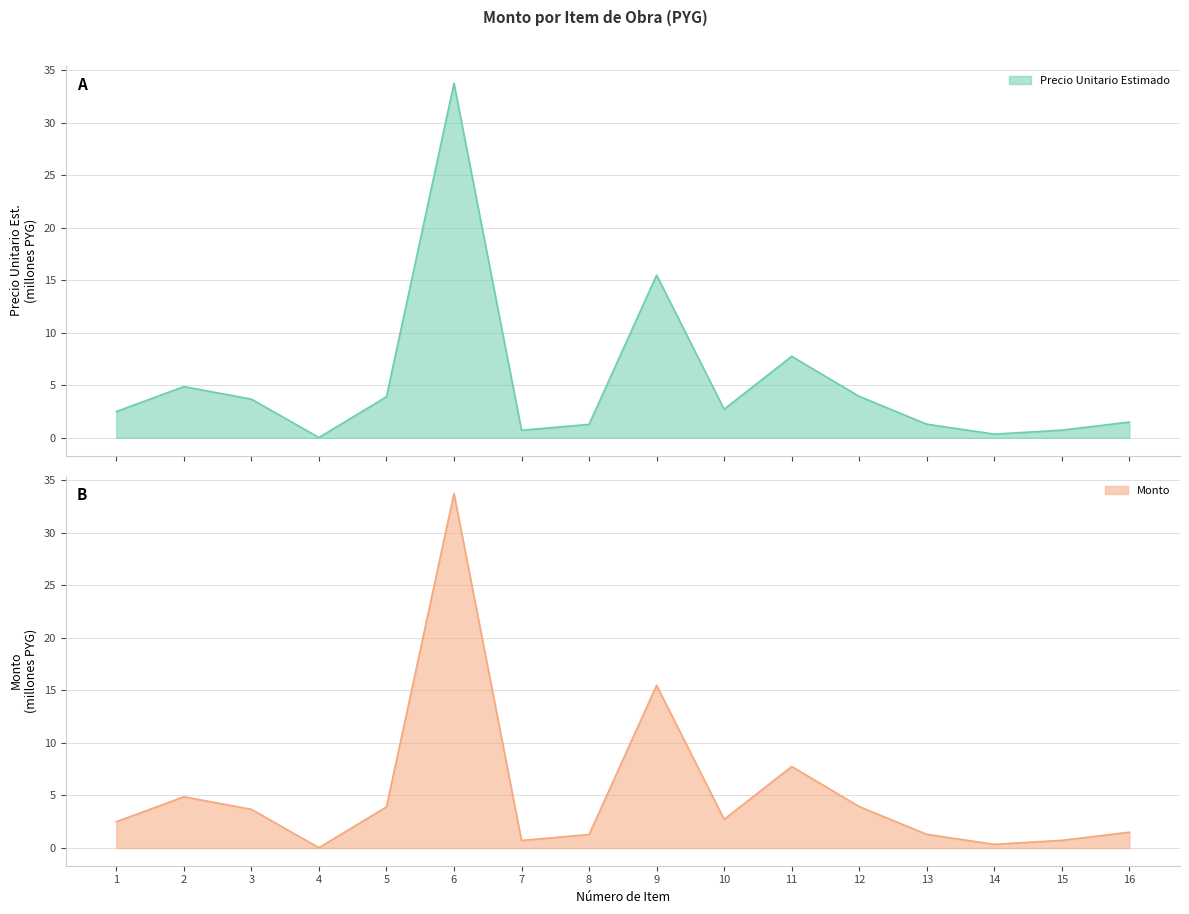

True or false: monto has more than 1 interior local peaks.

True